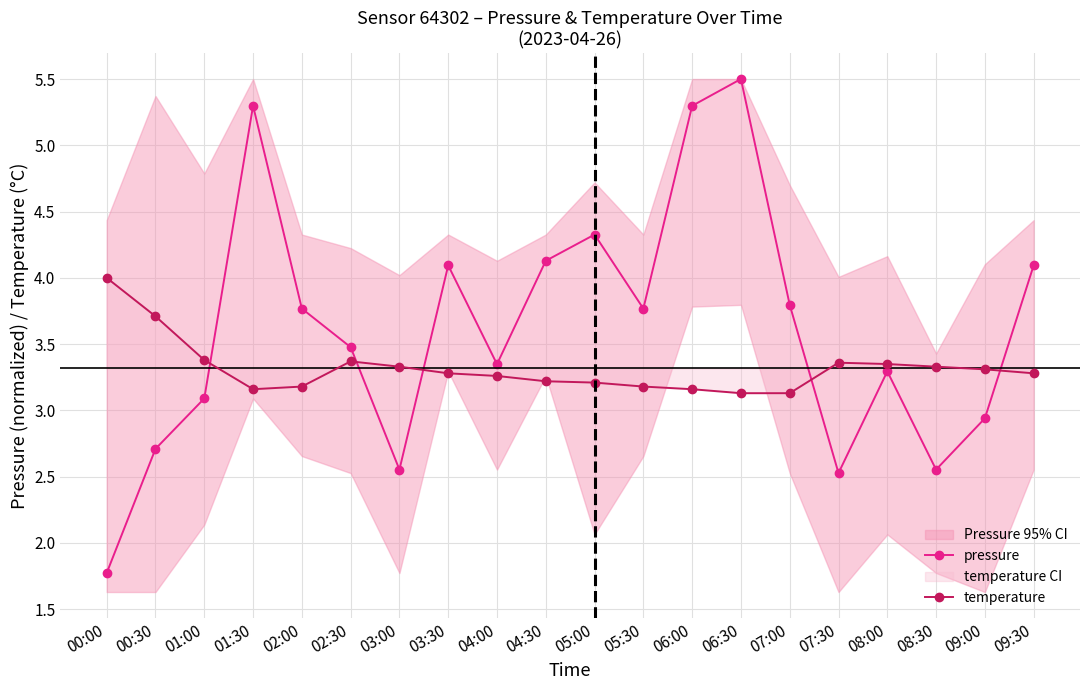

At how many categories does at least one series exceed 4?

7